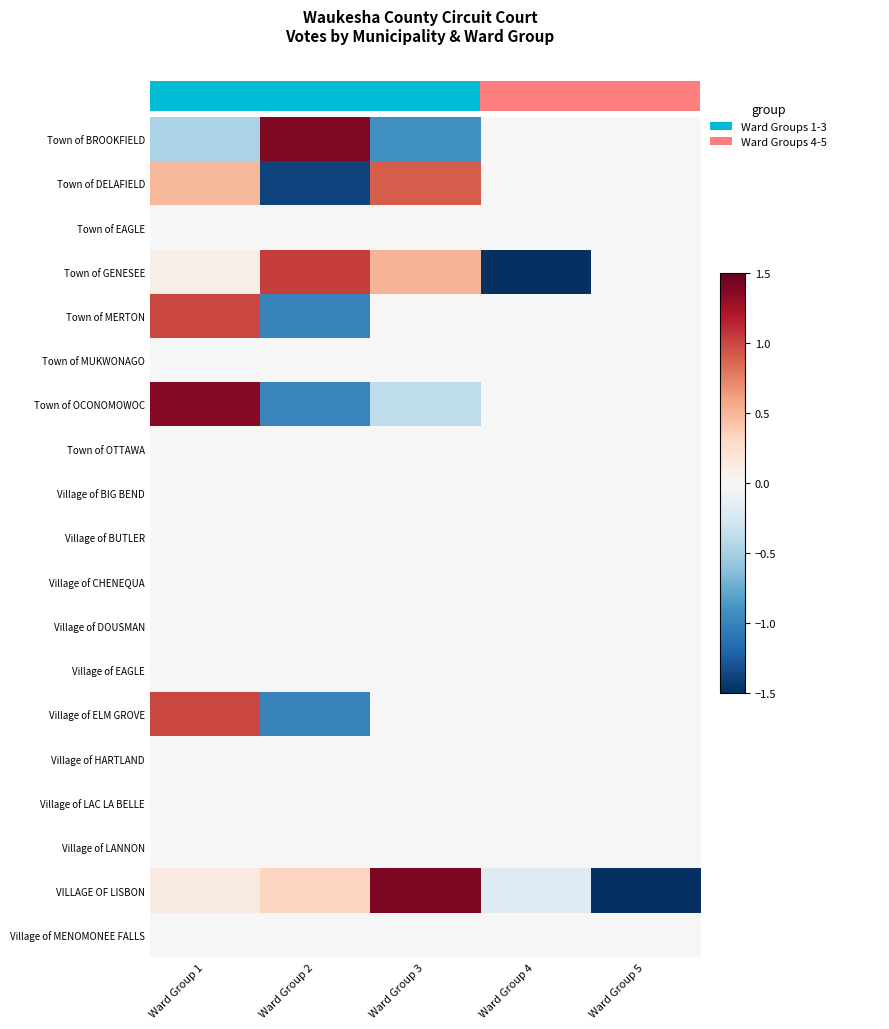

What is the spread (max minus min) of values at Ward Group 4?

1.5